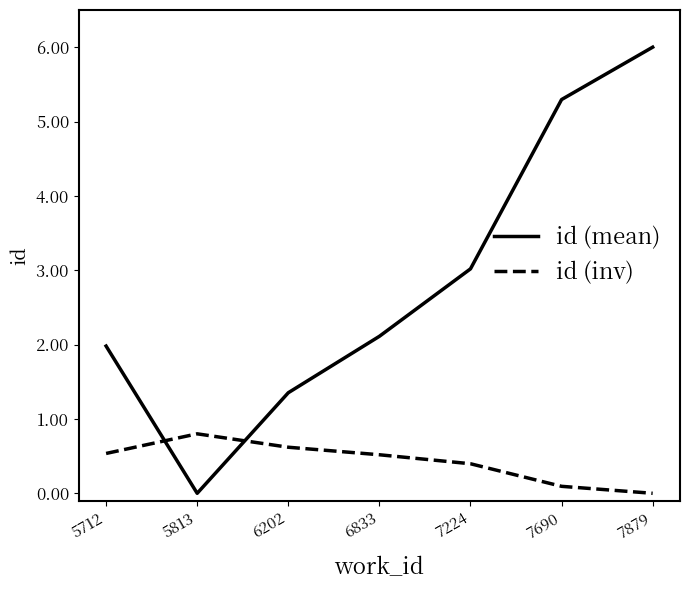

List the series in order of their overall mean, highest first.

id (mean), id (inv)